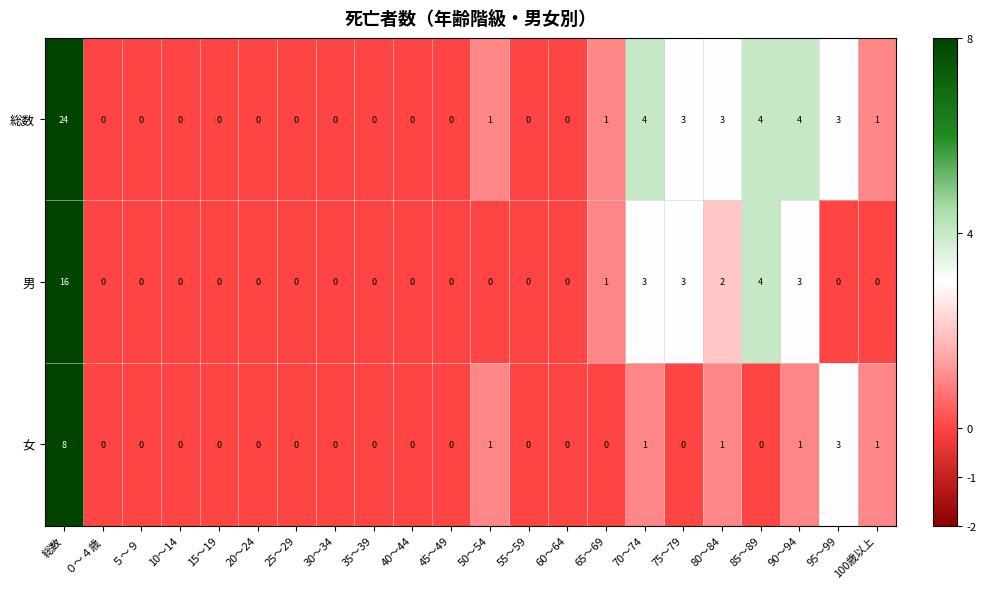

Rank the series by their maximum value, from highest to lowest.

総数, 男, 女